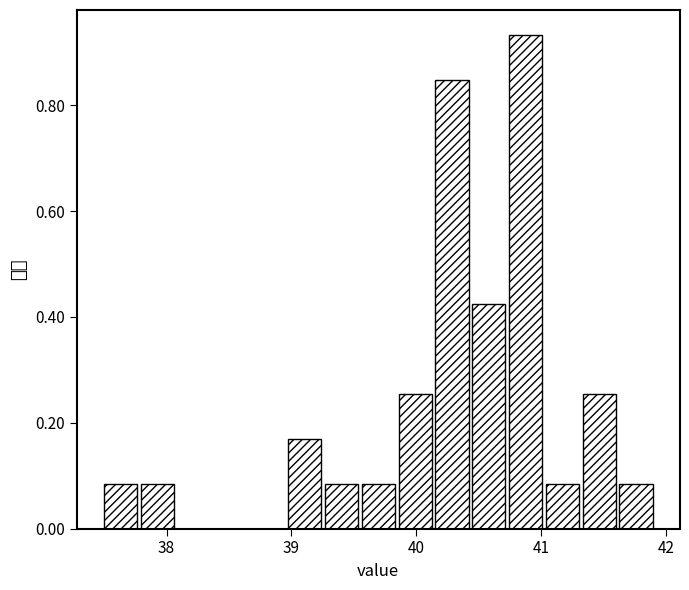

Around what value on the x-axis is the tallest bar? Give the approximate position of its centre, as read against the axis.

40.9